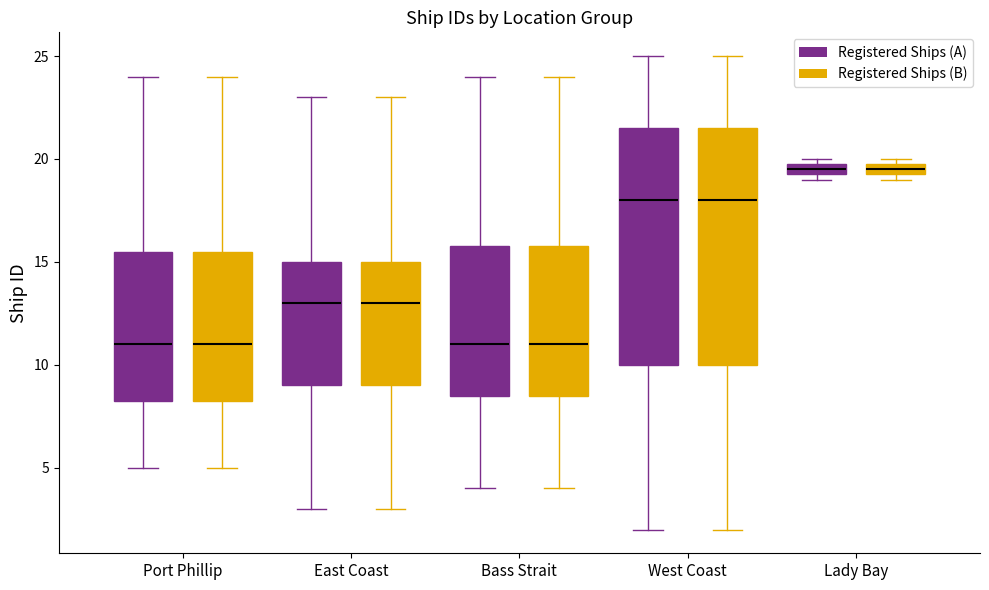

Where does the lower whisker of the box for West Coast (Registered Ships (A)) end on the y-axis? The values are not printed on the chart, so give them approximately, as read against the axis.

2.0